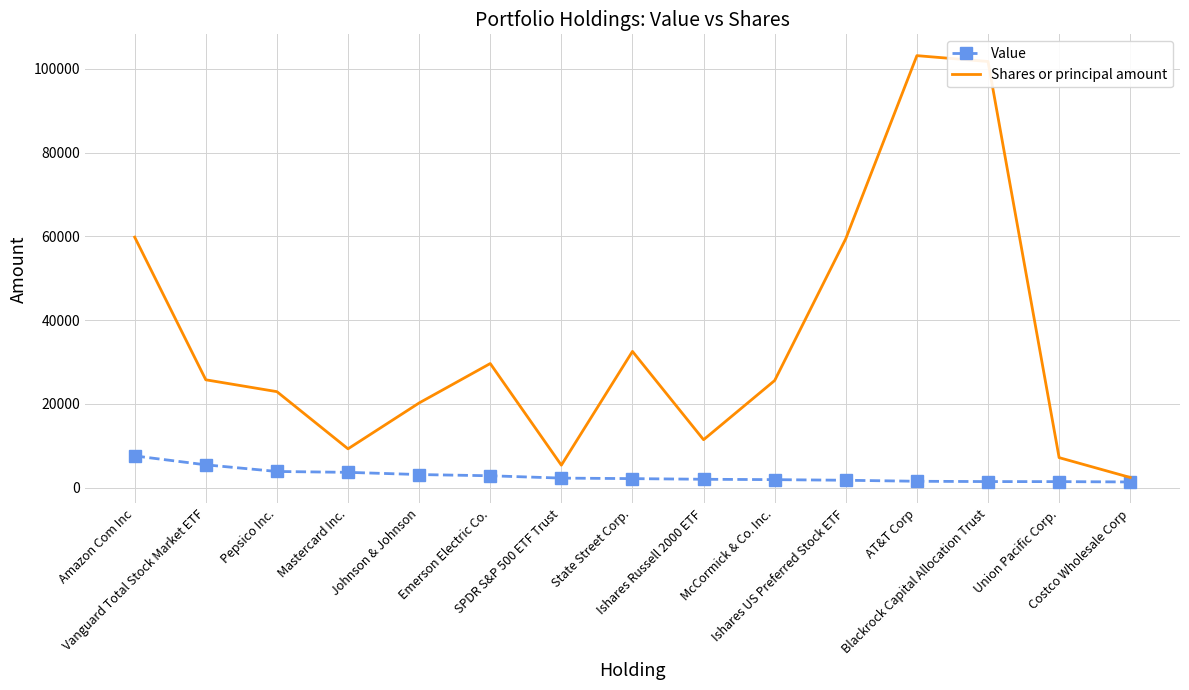

What is the sum of all Shares or principal amount values?

516713